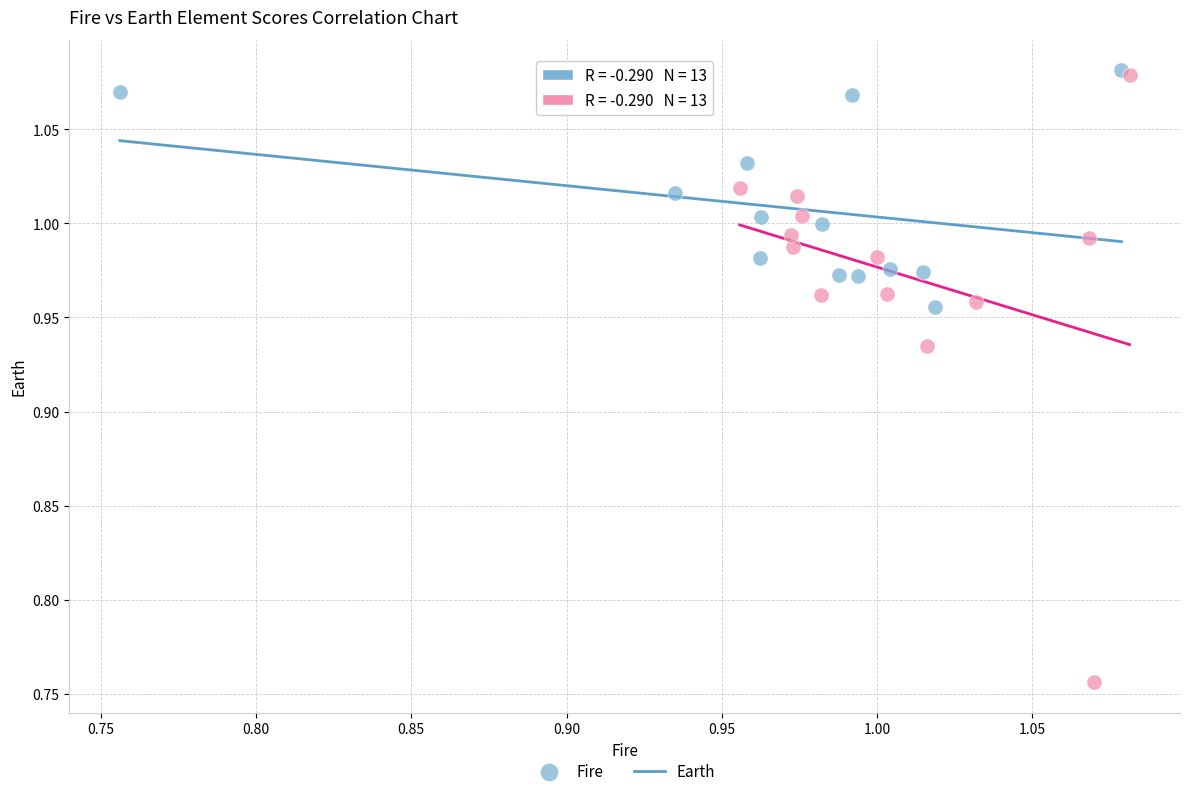

Which series has the widest spread of Y values?

Earth